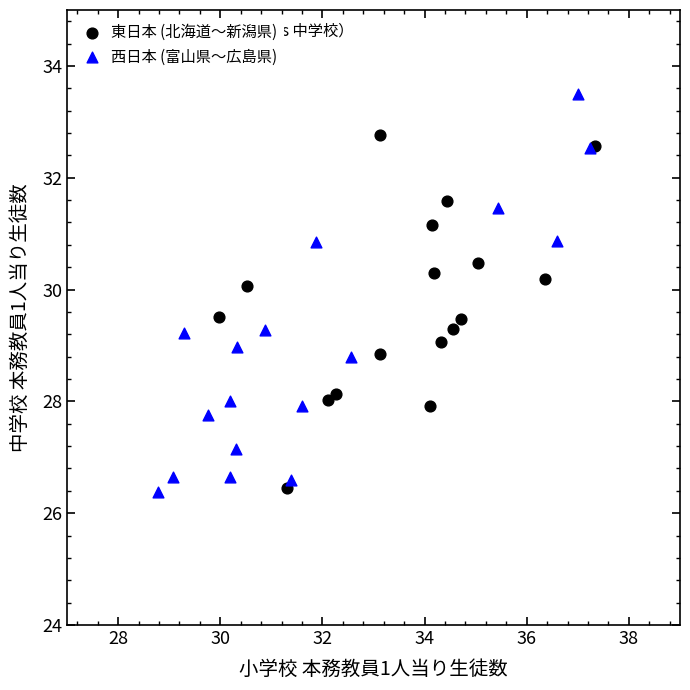

Which series contains the highest Y value?

西日本 (富山県〜広島県)